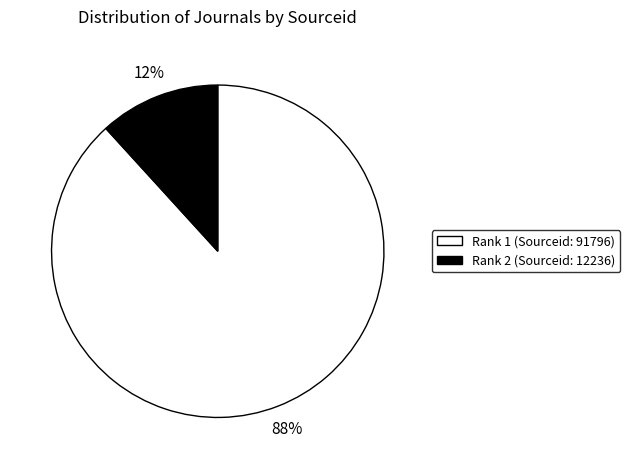

How many slices are in this pie chart?

2